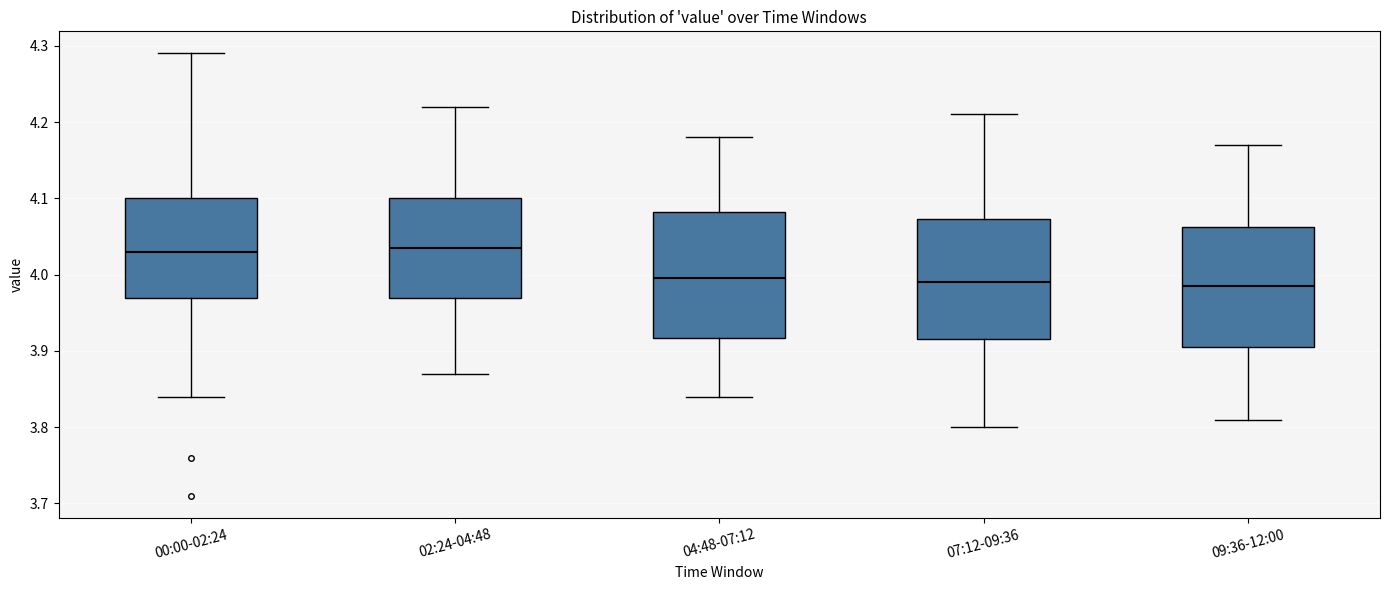

Reading left to right, transcribe this box plot: for each box, give where its median line is, the range the box spans, and where its two whiskers end, as read against the y-axis. The values are not printed on the chart, so give them approximately, as read against the axis.

00:00-02:24: median 4.03, box 3.97 to 4.10, whiskers 3.84 to 4.29
02:24-04:48: median 4.04, box 3.97 to 4.10, whiskers 3.87 to 4.22
04:48-07:12: median 4.00, box 3.92 to 4.08, whiskers 3.84 to 4.18
07:12-09:36: median 3.99, box 3.92 to 4.07, whiskers 3.80 to 4.21
09:36-12:00: median 3.99, box 3.91 to 4.06, whiskers 3.81 to 4.17